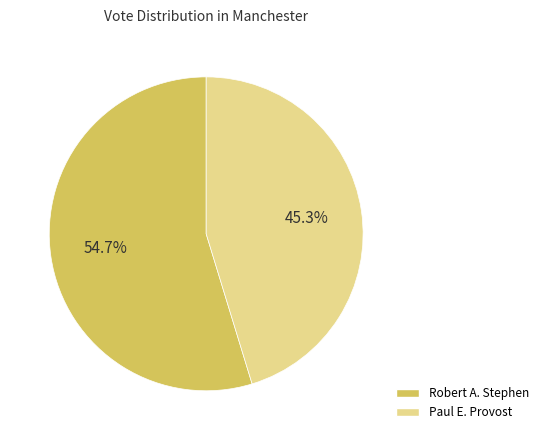

True or false: Paul E. Provost accounts for 45% of the total.

True